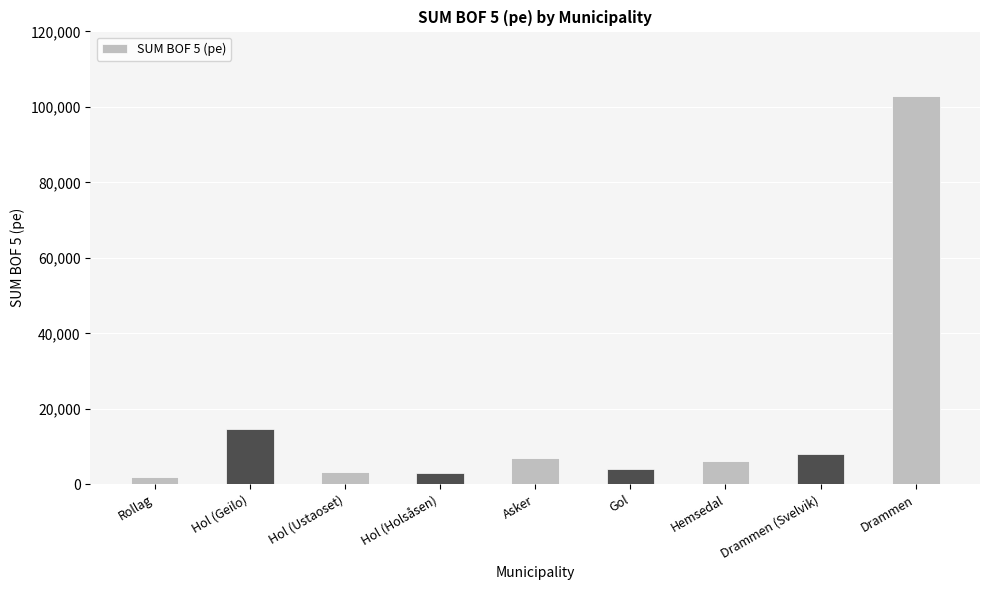

True or false: the data shows 6100 at Hemsedal.

True